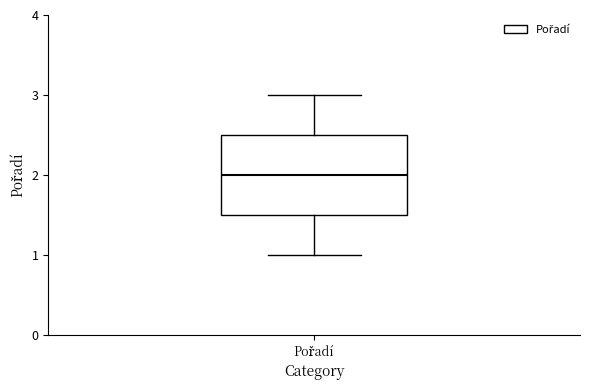

Read this box plot against the y-axis: the position of the median line, the range covered by the box, and the ends of both whiskers. The values are not printed on the chart, so give them approximately, as read against the axis.

median 2.0, box 1.5 to 2.5, whiskers 1.0 to 3.0